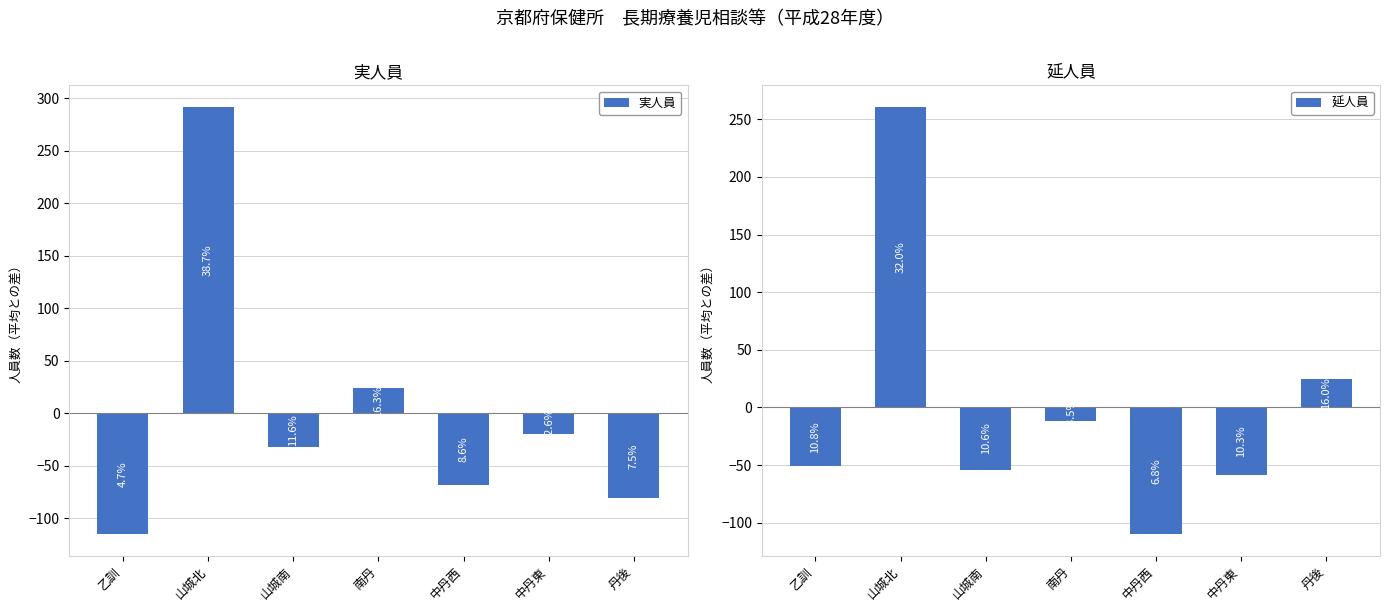

How many data points in 実人員 are less than -32?

3